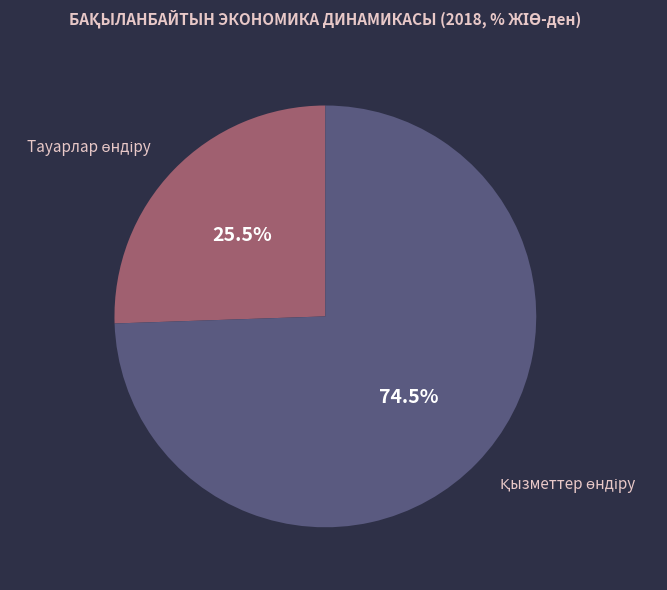

Which slice is the largest?

Қызметтер өндіру